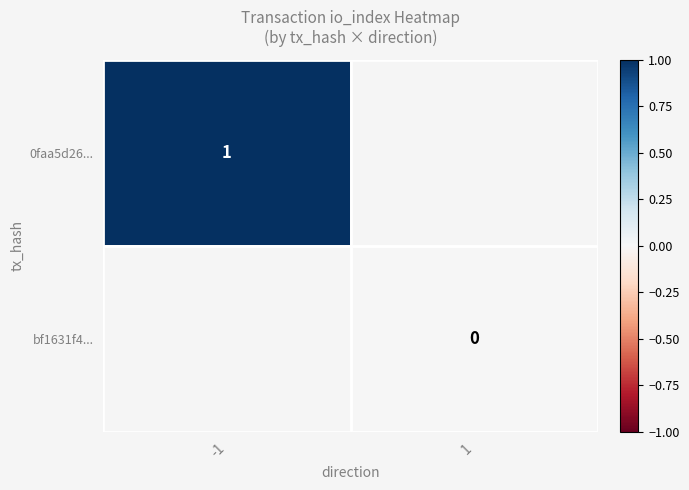

The 0faa5d26... series shows 1 at -1. True or false?

True